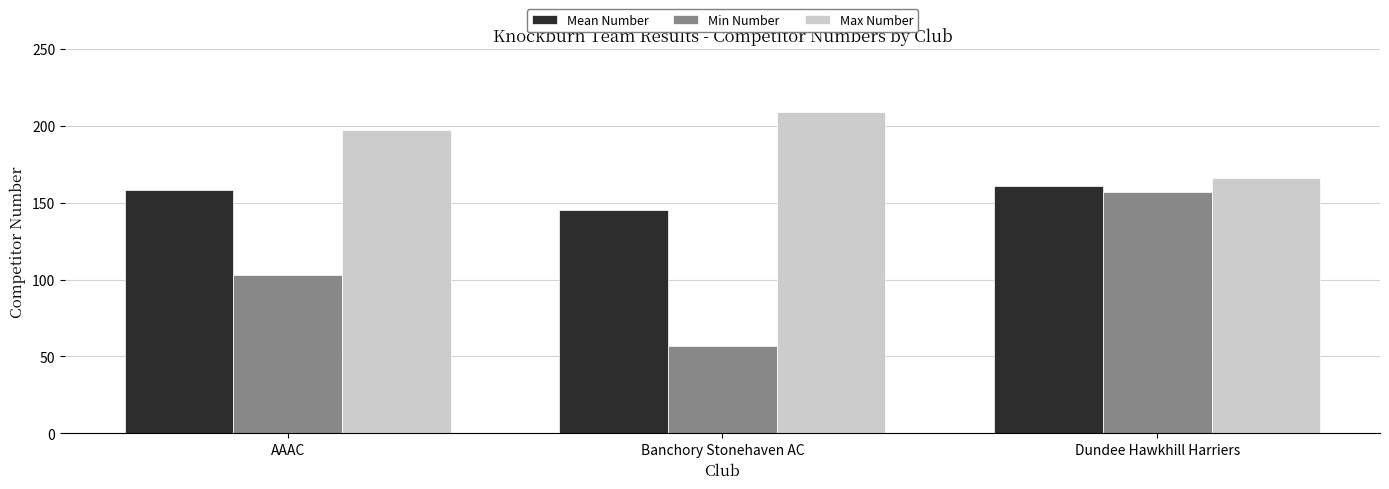

What is the value of the Max Number bar at the 1st from the left?

197.0